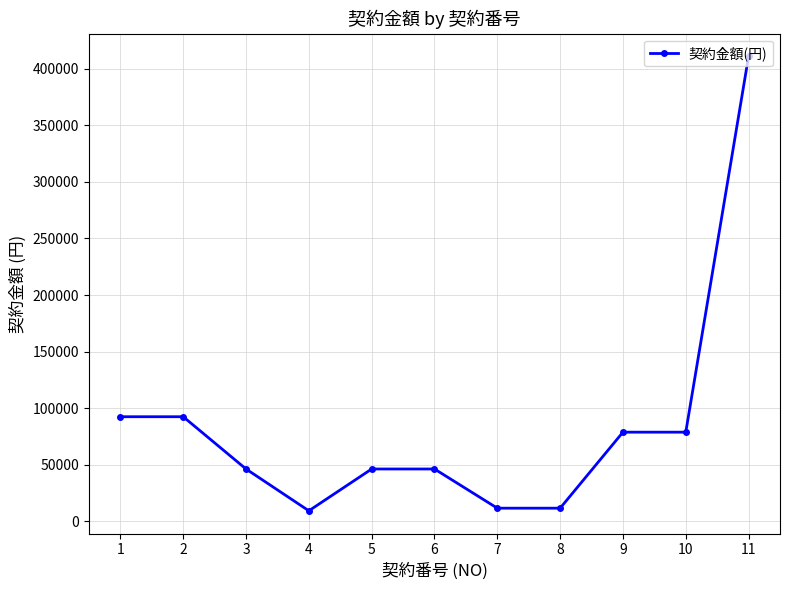

What value does the data have at 3, to the nearest 50?

46200